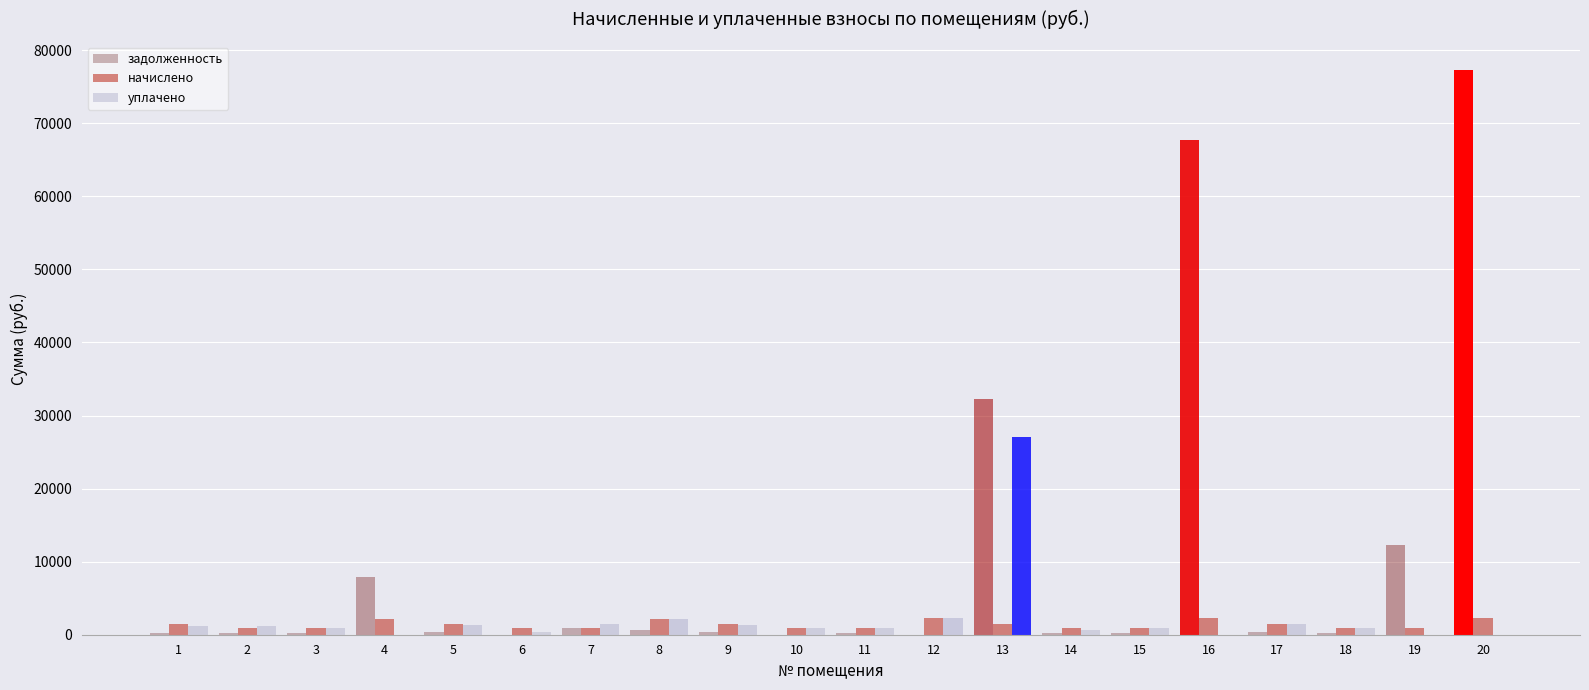

What are all the series names shown in the legend?

задолженность, начислено, уплачено